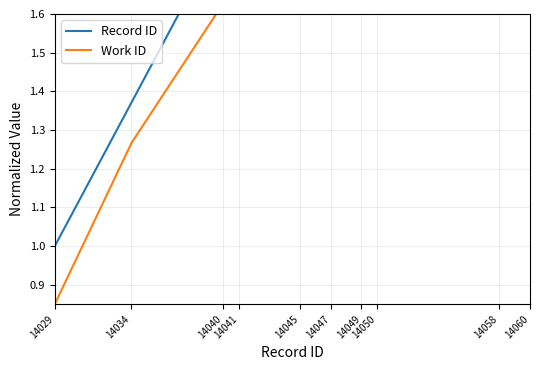

What is the greatest value displayed?

3.3